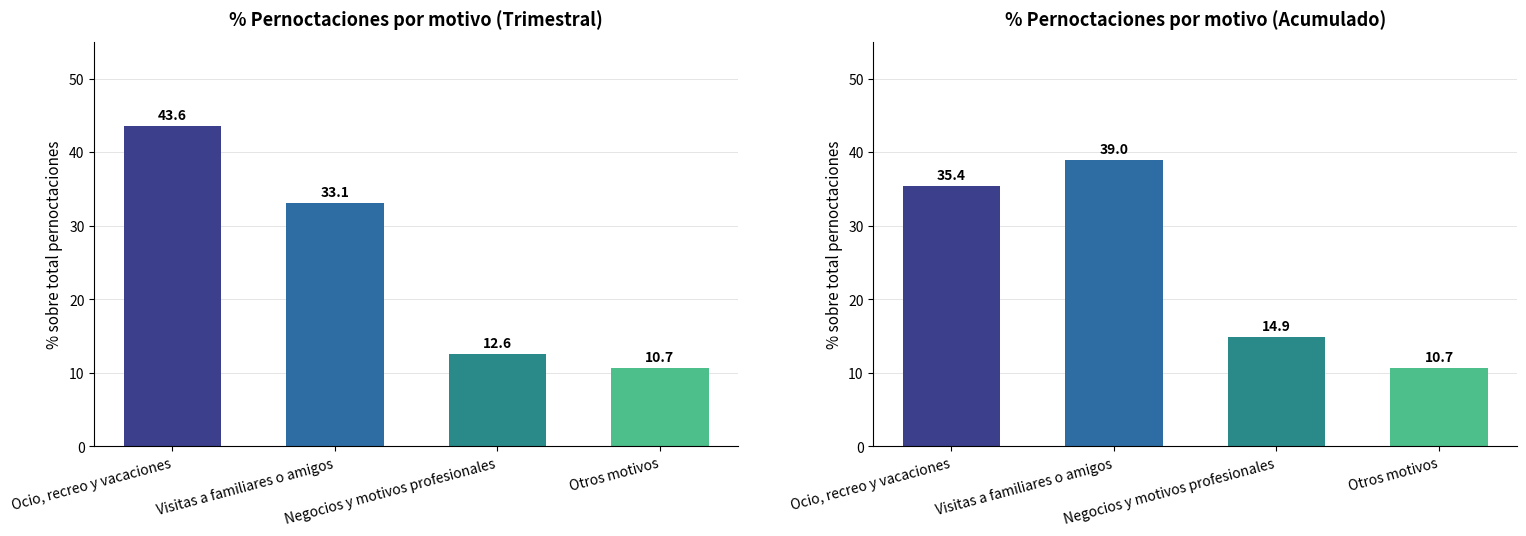

Is it true that % Acumulado equals 20.7 at Ocio, recreo y vacaciones?

False